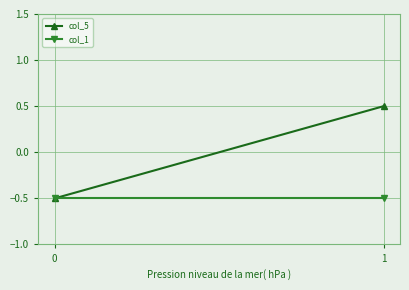

The value of col_5 at 0 is -0.2. True or false?

False